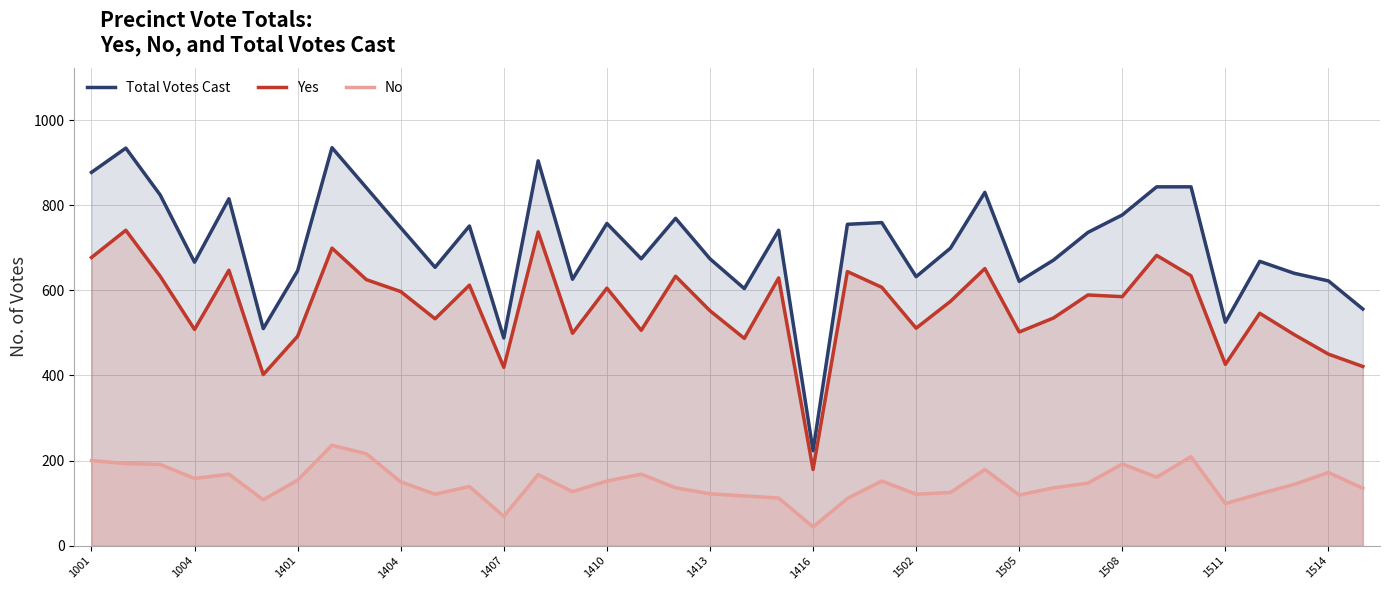

List the series in order of their peak value, lowest first.

No, Yes, Total Votes Cast